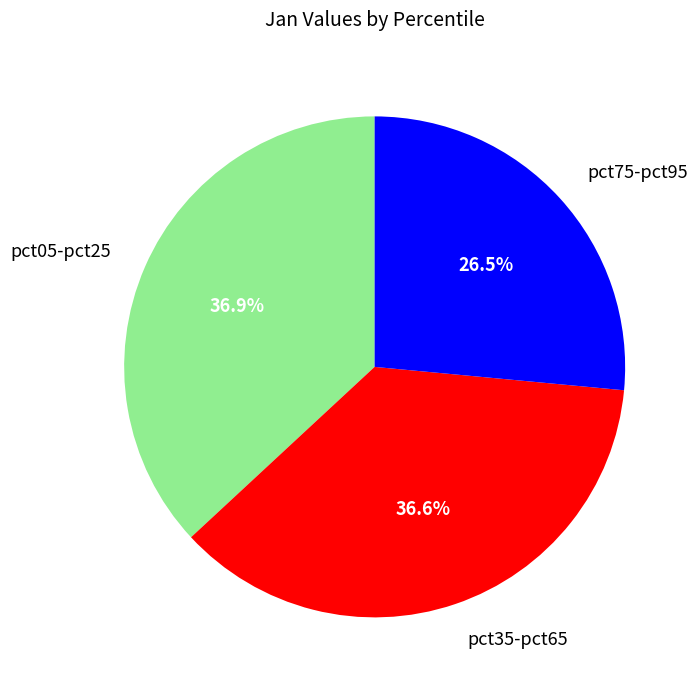

To the nearest percent, what is the difference between the largest and smallest slice percentages?

10%